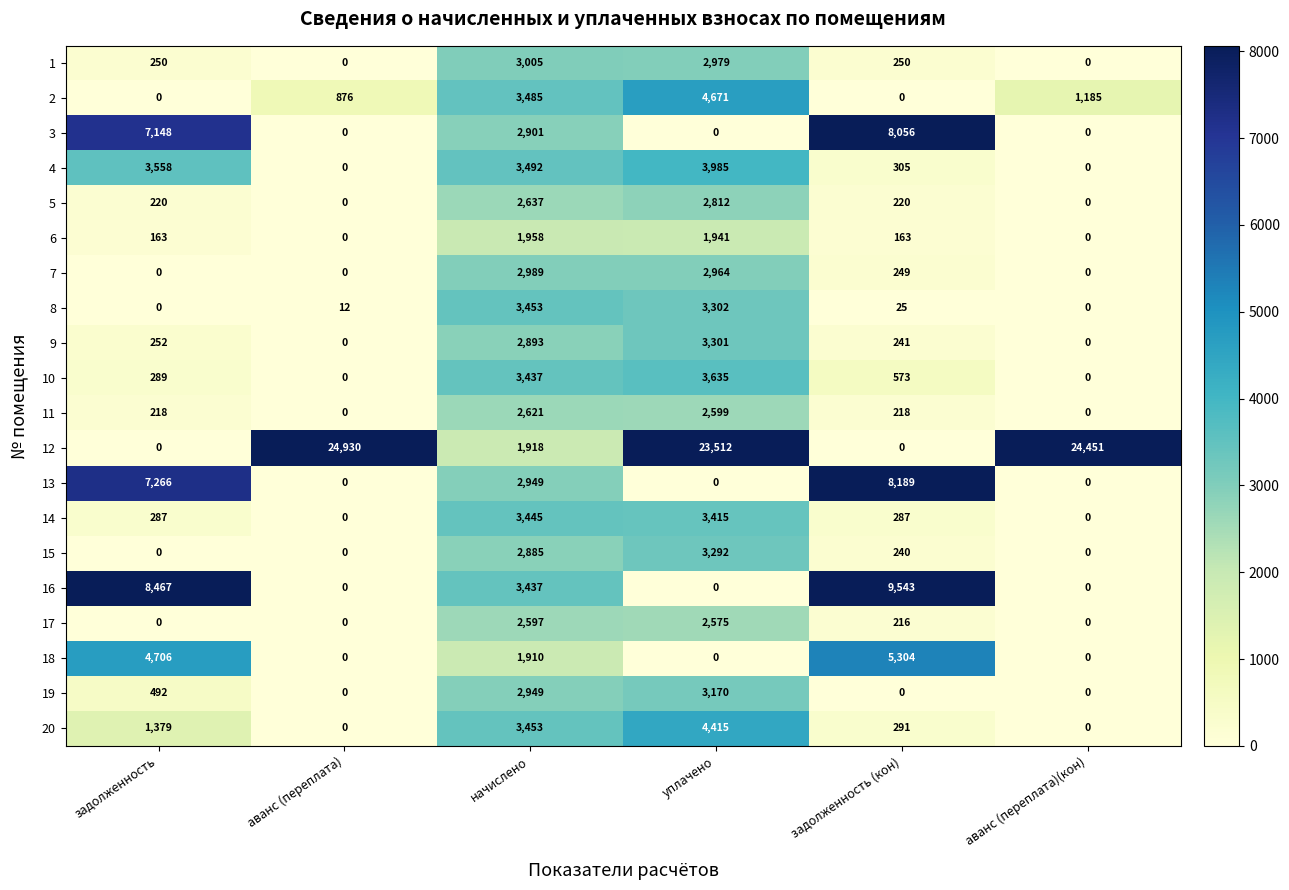

Rank the series by their maximum value, from highest to lowest.

12, 16, 13, 3, 18, 2, 20, 4, 10, 8, 14, 9, 15, 19, 1, 7, 5, 11, 17, 6